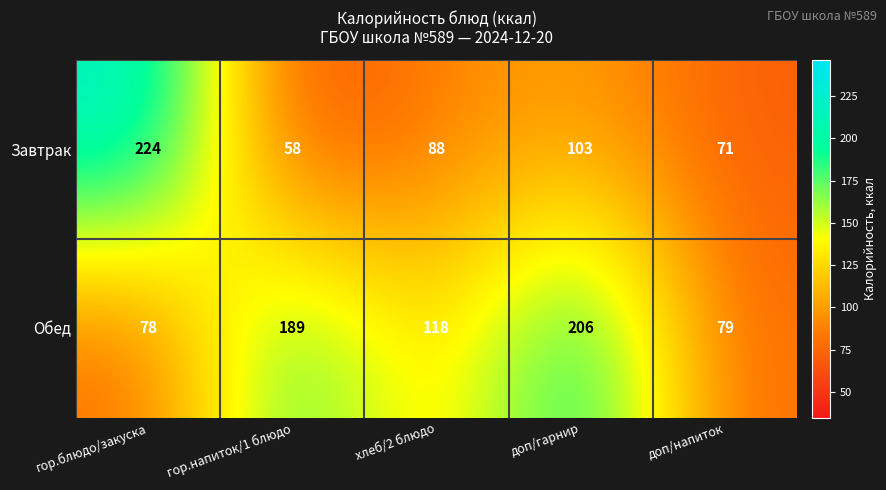

Reading left to right, list all the values displayed in this chart.

Завтрак: гор.блюдо/закуска=224	гор.напиток/1 блюдо=58	хлеб/2 блюдо=88	доп/гарнир=103	доп/напиток=71
Обед: гор.блюдо/закуска=78	гор.напиток/1 блюдо=189	хлеб/2 блюдо=118	доп/гарнир=206	доп/напиток=79